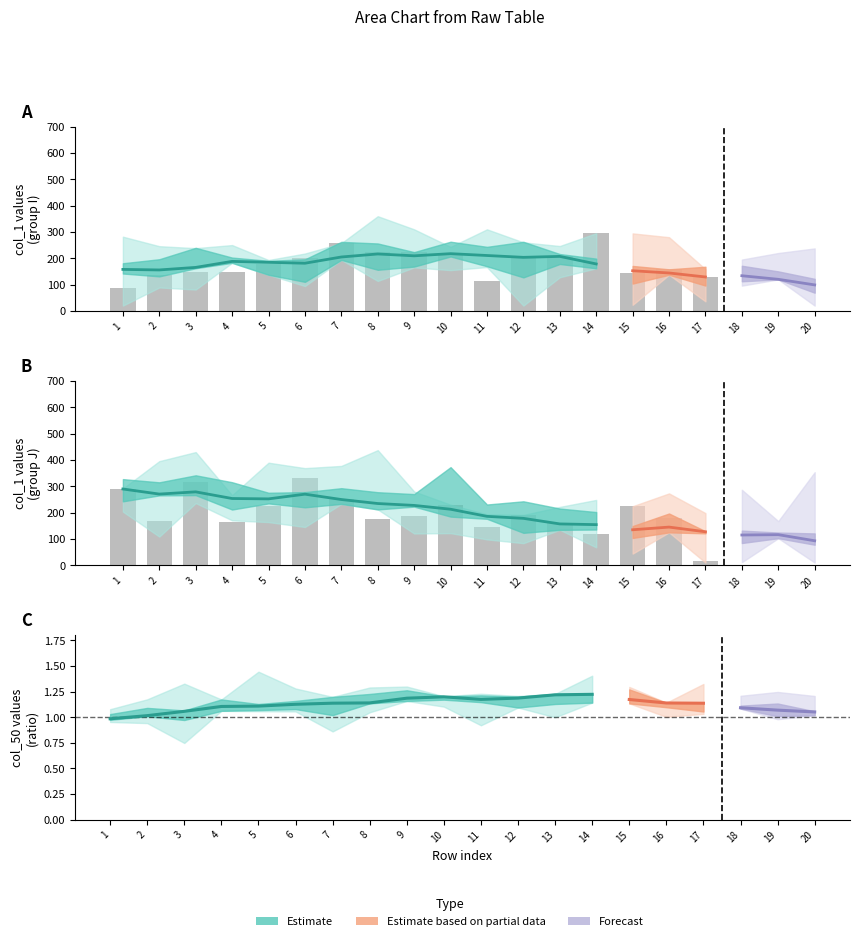

Read the value at 6.

329.7